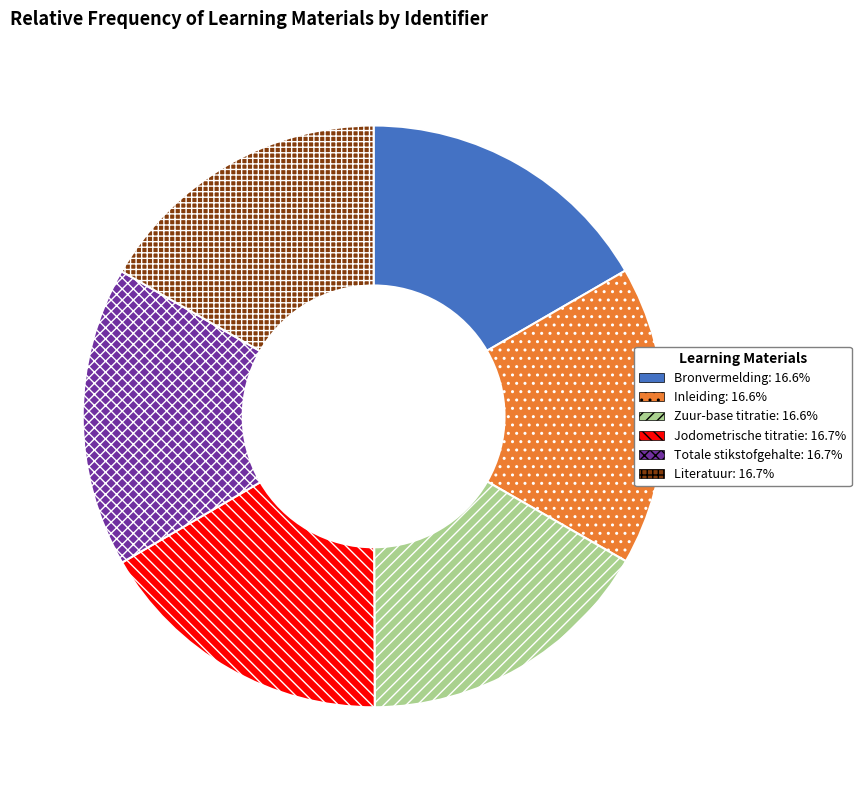

Is the sum of Totale stikstofgehalte and Bronvermelding greater than half?

No